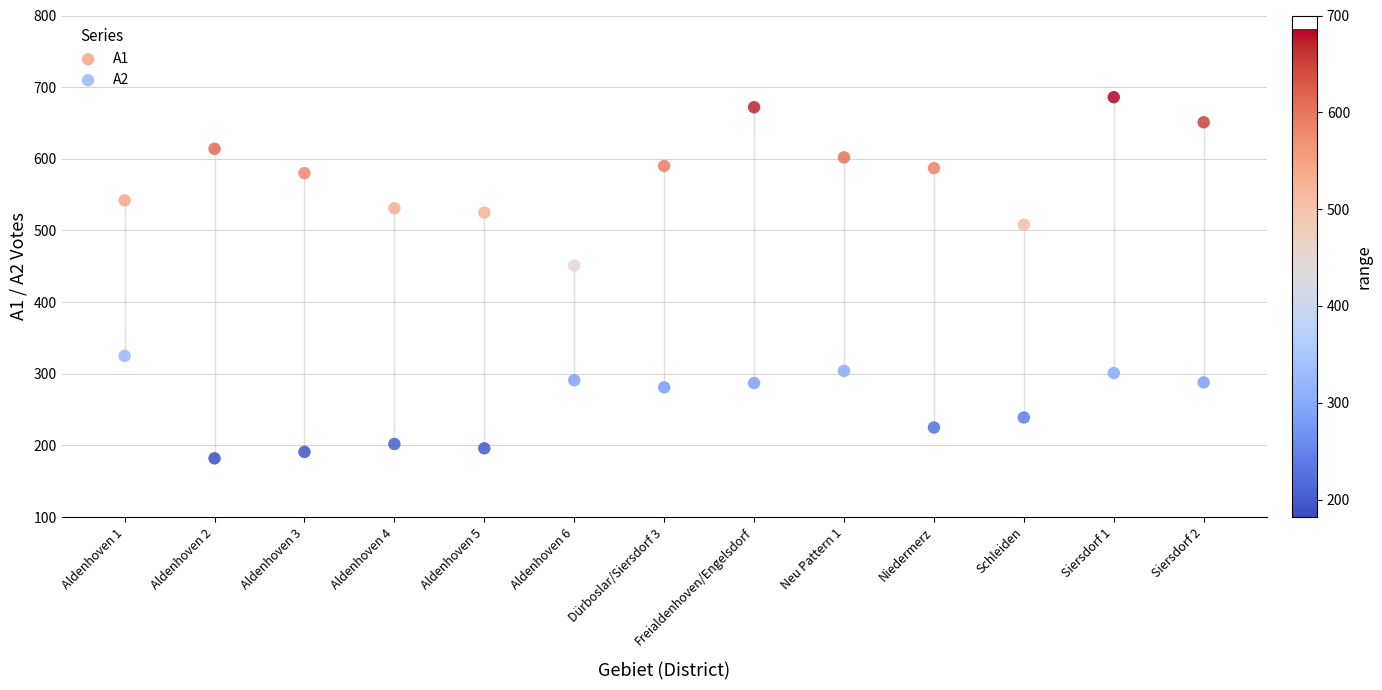

In the A2 series, what Y value is closest to 253?

239